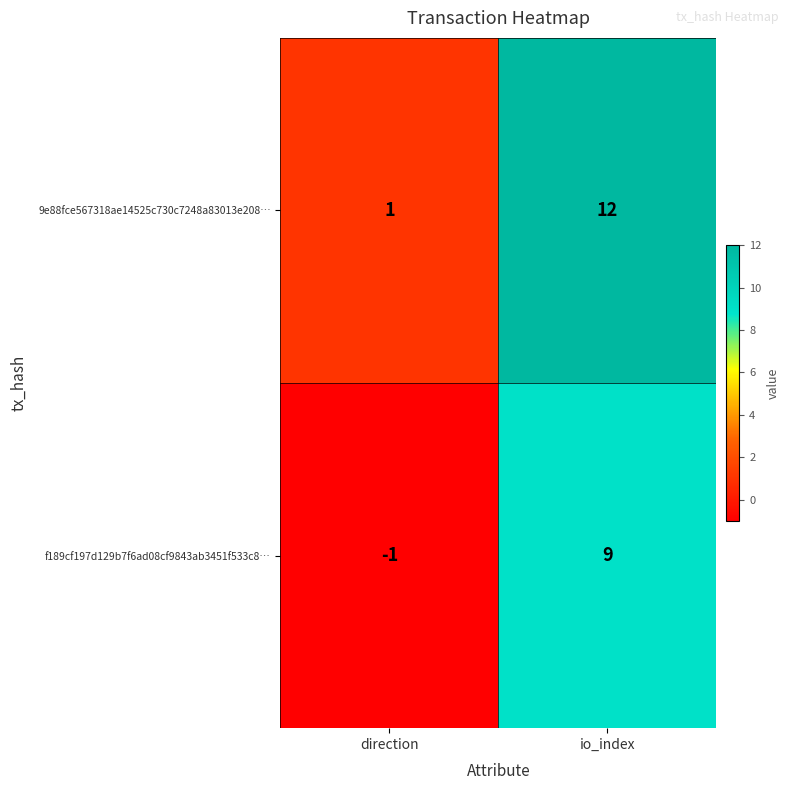

How many categories are shown in the chart?

2